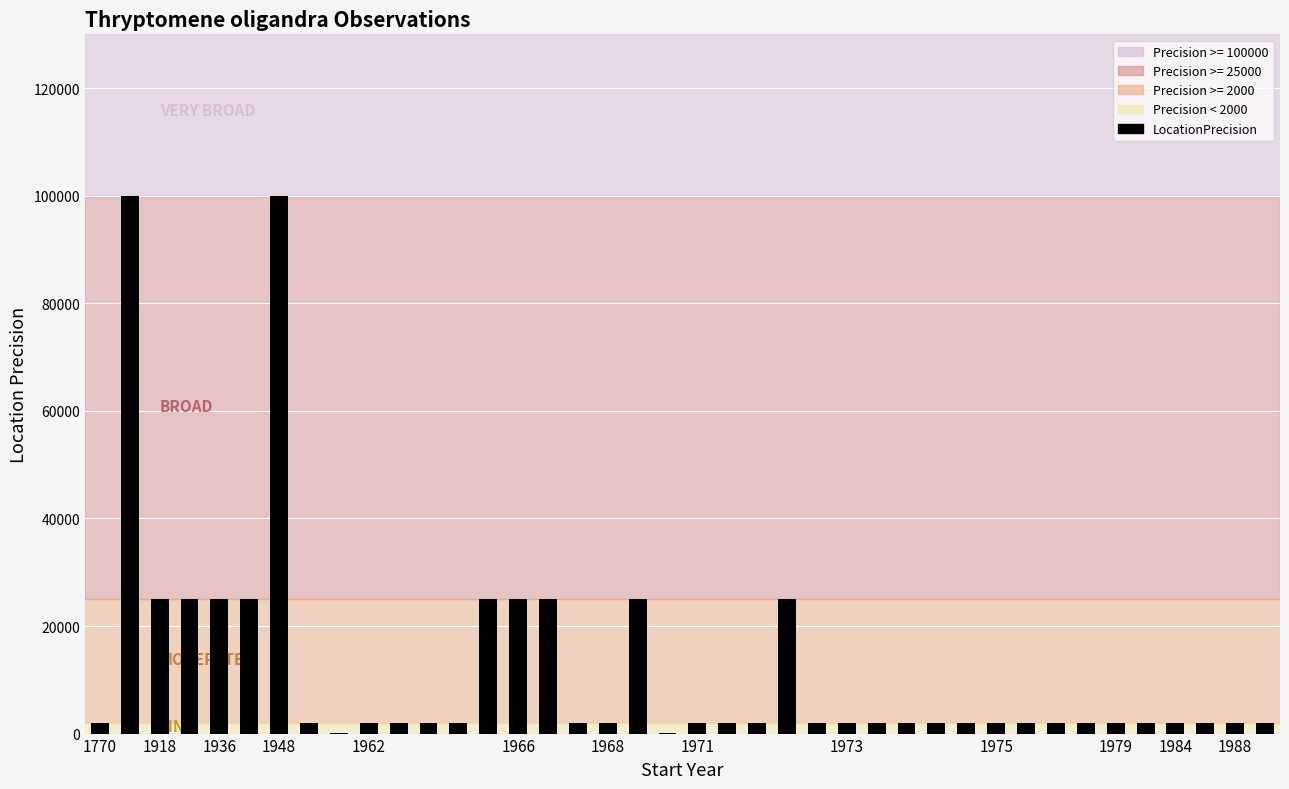

What is the greatest value displayed?

100000